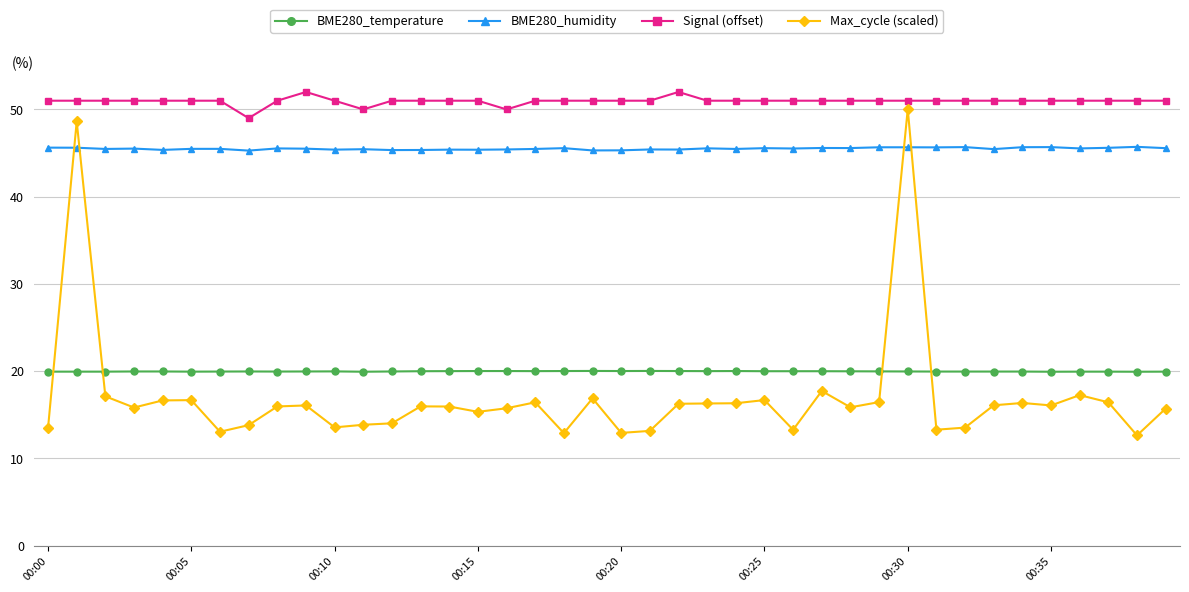

Which series has the largest total across all categories?

Signal (offset)